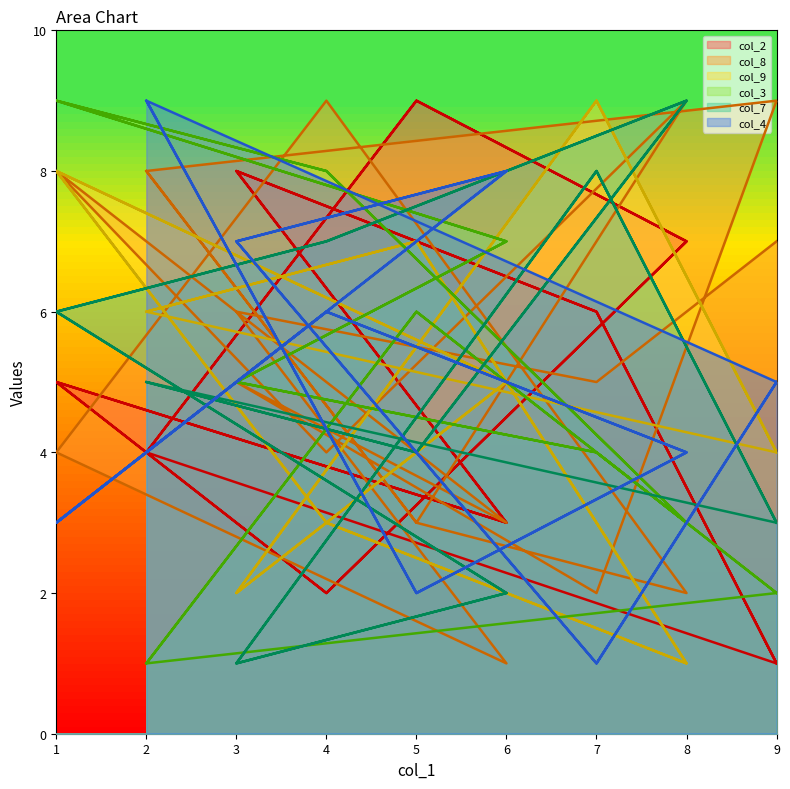

What is the sum of all col_2 values?

90